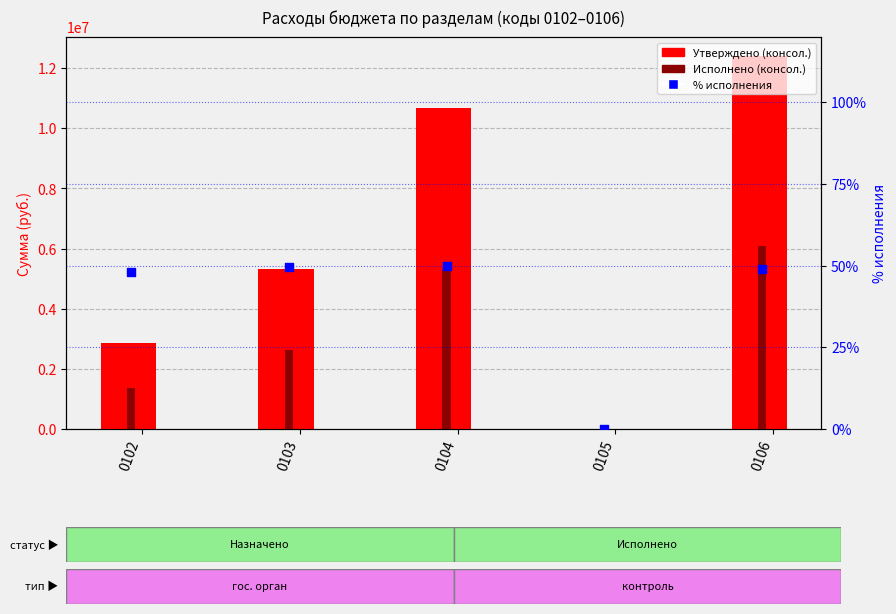

Which series has the largest total across all categories?

Утверждено (консол.)